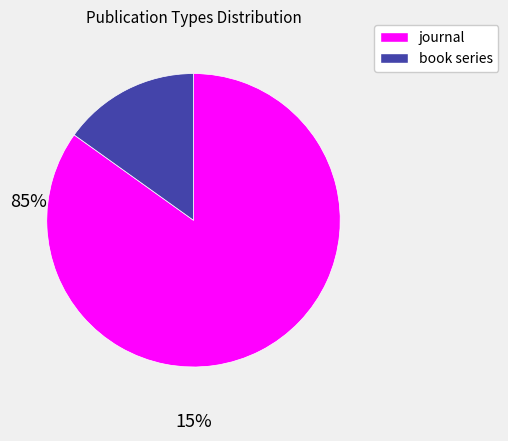

Rank the categories by value from lowest to highest.

book series, journal